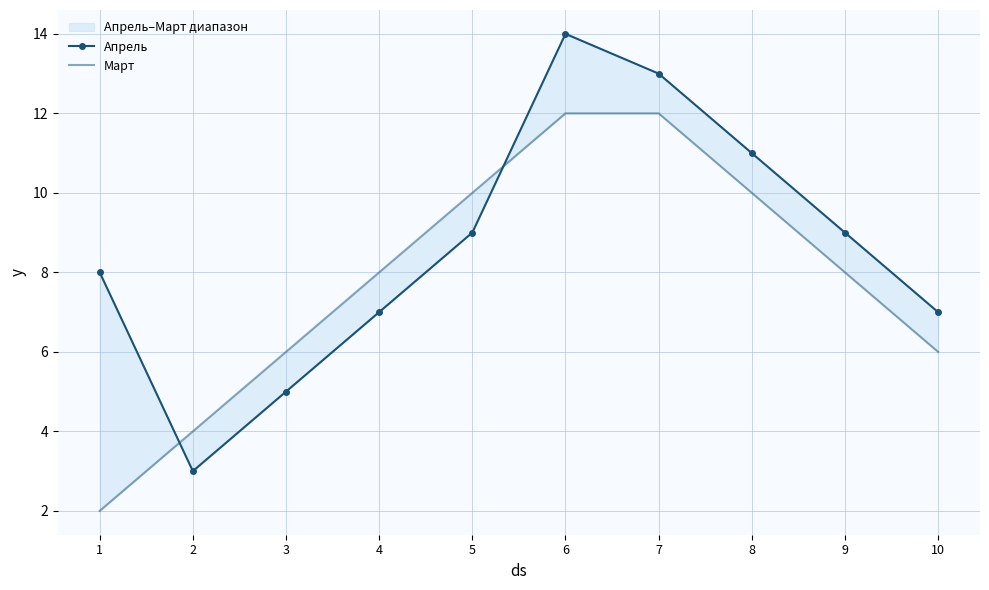

Is it true that Апрель equals 8 at 1?

True